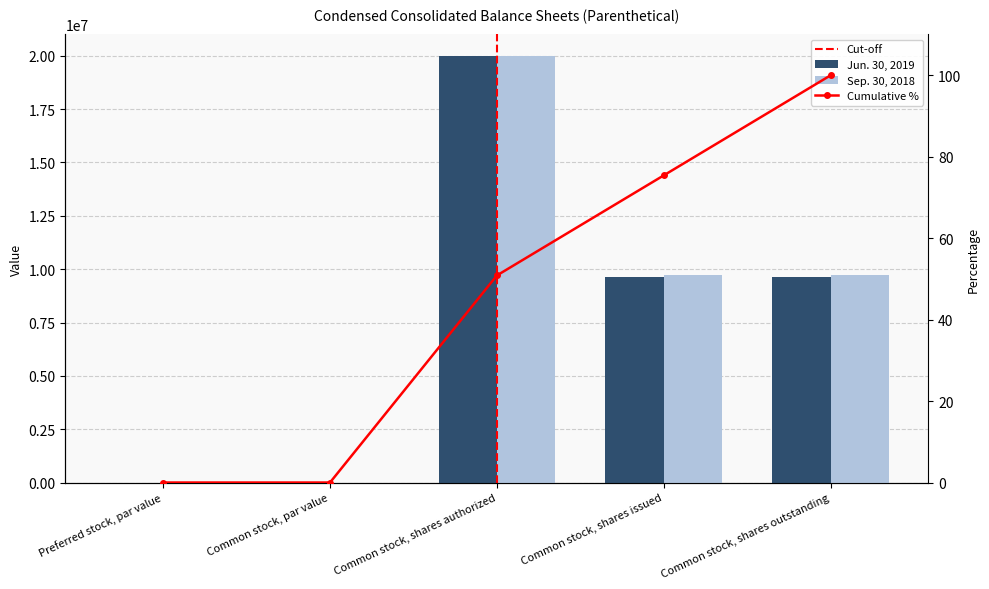

The Sep. 30, 2018 series shows 12697527.8 at Common stock, shares issued. True or false?

False